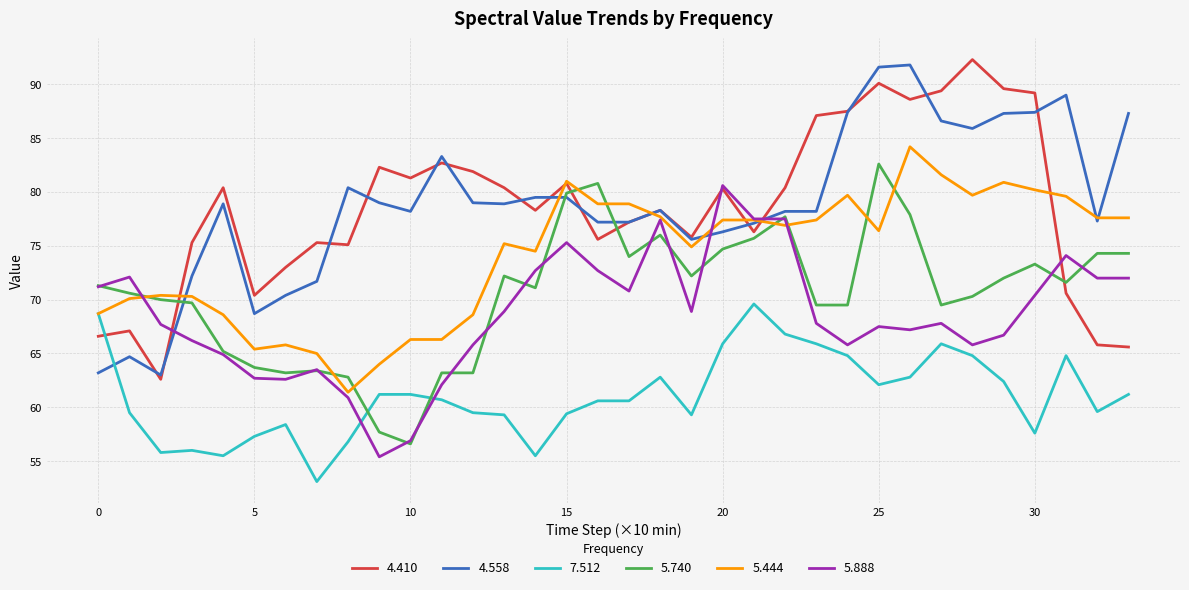

How many times do 7.512 and 5.888 cross each other?

2